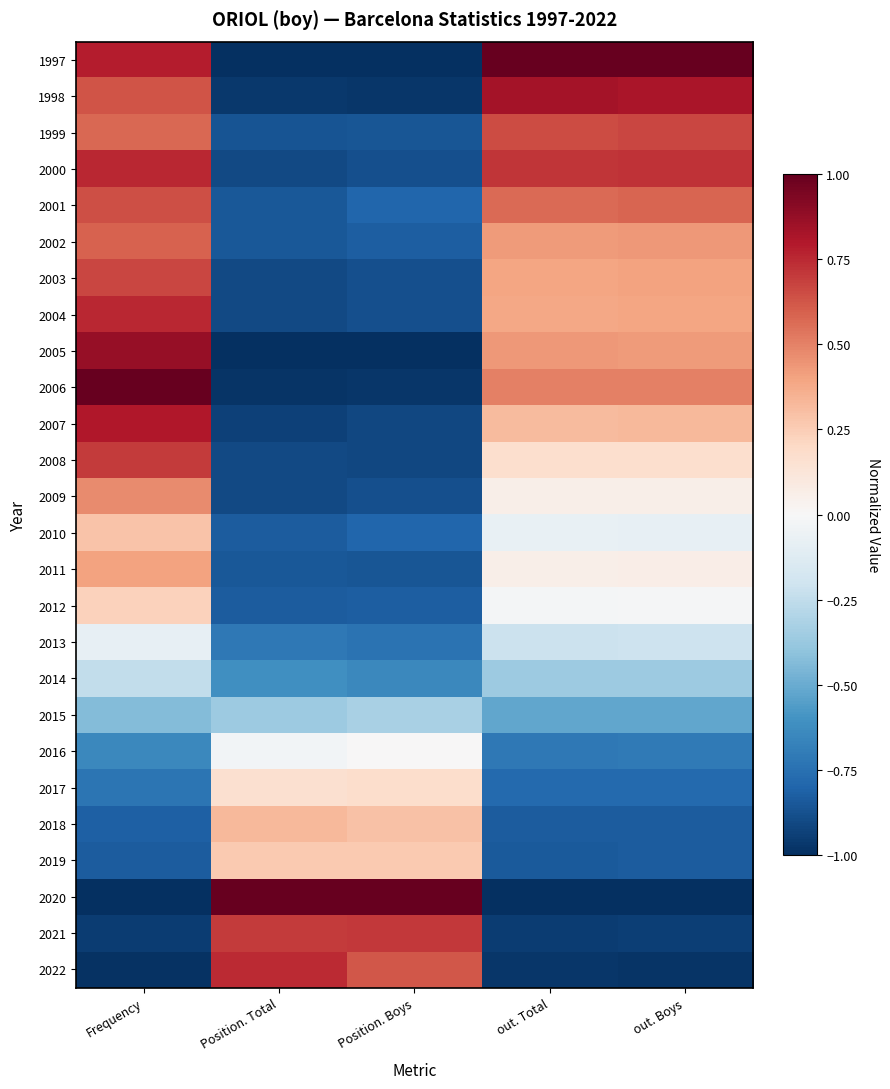

At which category is the sum across all series the highest?

Frequency